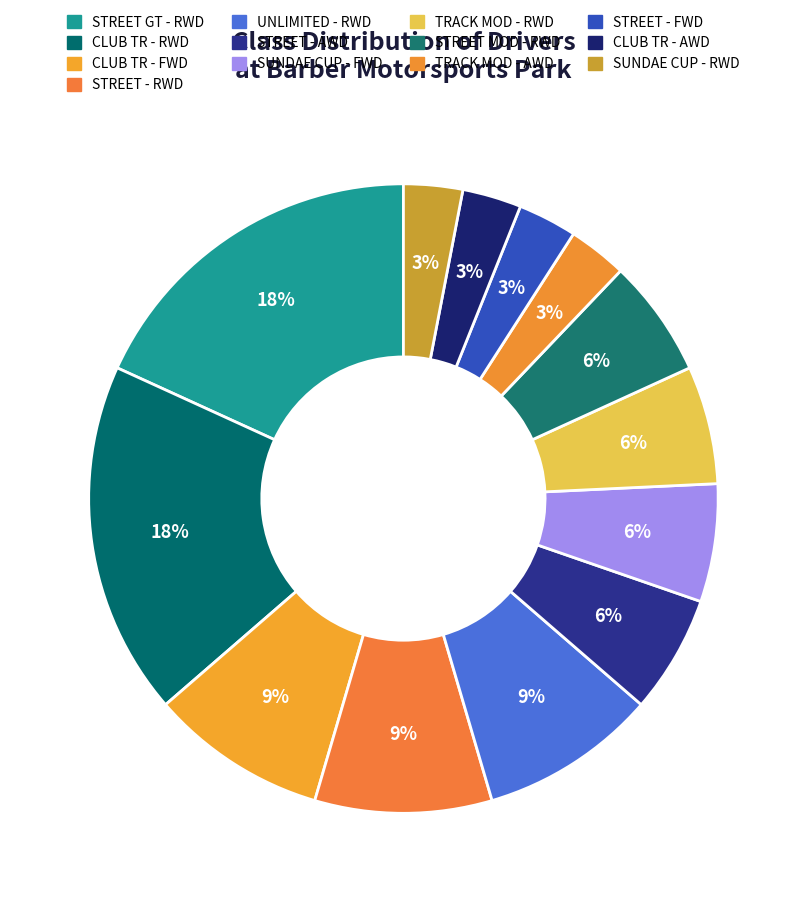

How many slices are in this pie chart?

13